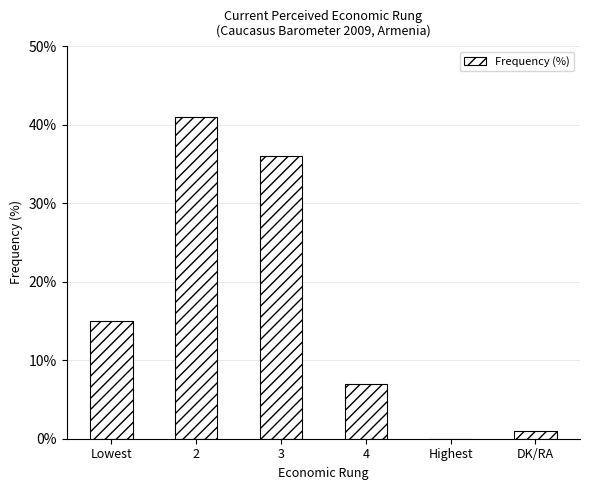

True or false: the data shows 11 at 4.

False